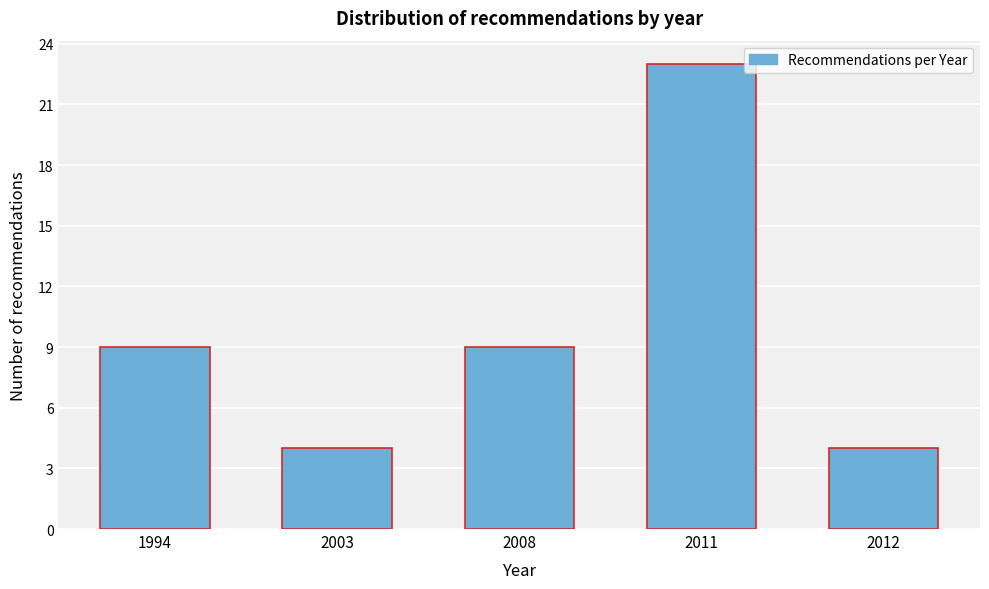

Reading right to left, list all the values displayed in this chart.

4	23	9	4	9